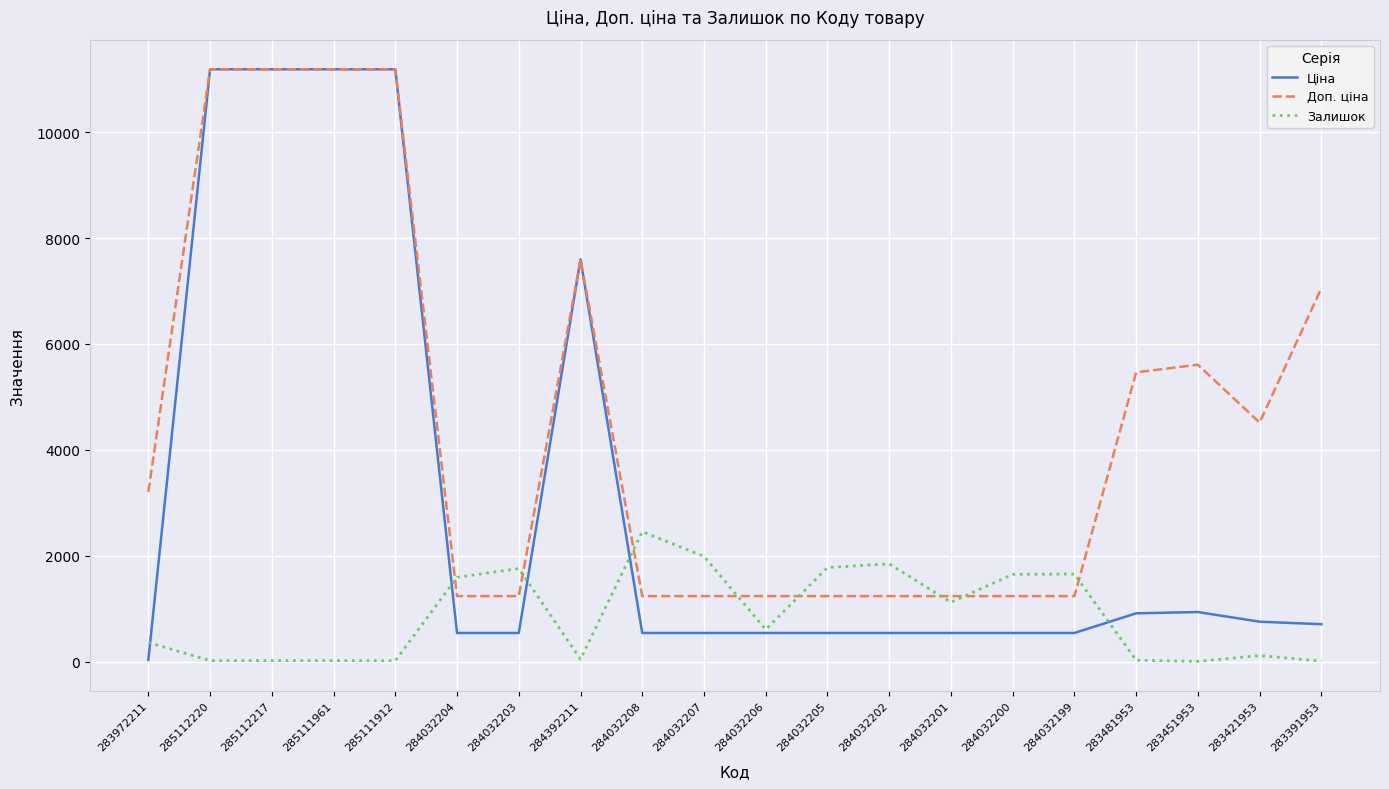

Rank the series at 283481953 from lowest to highest value.

Залишок, Ціна, Доп. ціна